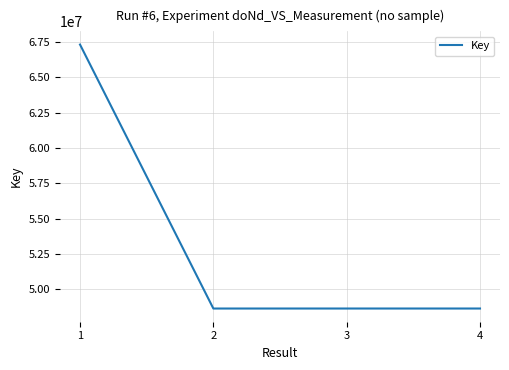

Where does the data first go above 48630350?

1